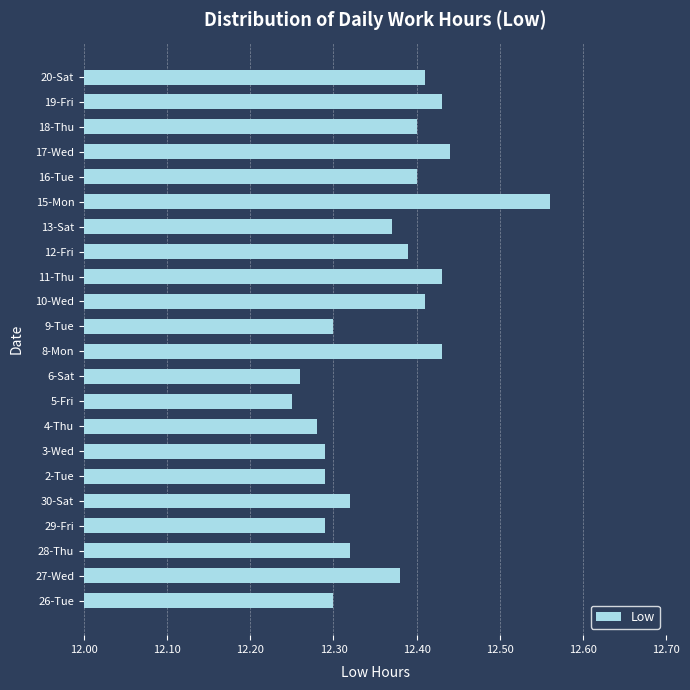

The chart shows a value of 12.3 at 4-Thu. True or false?

True